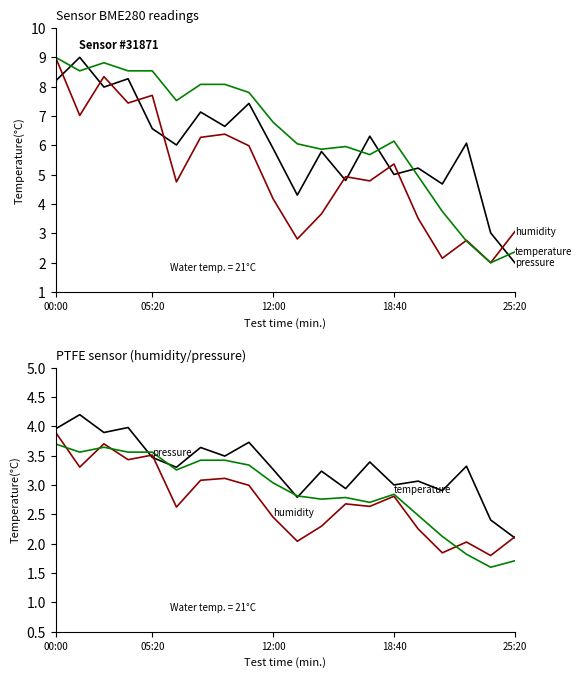

At which category is the sum across all series the highest?

00:00